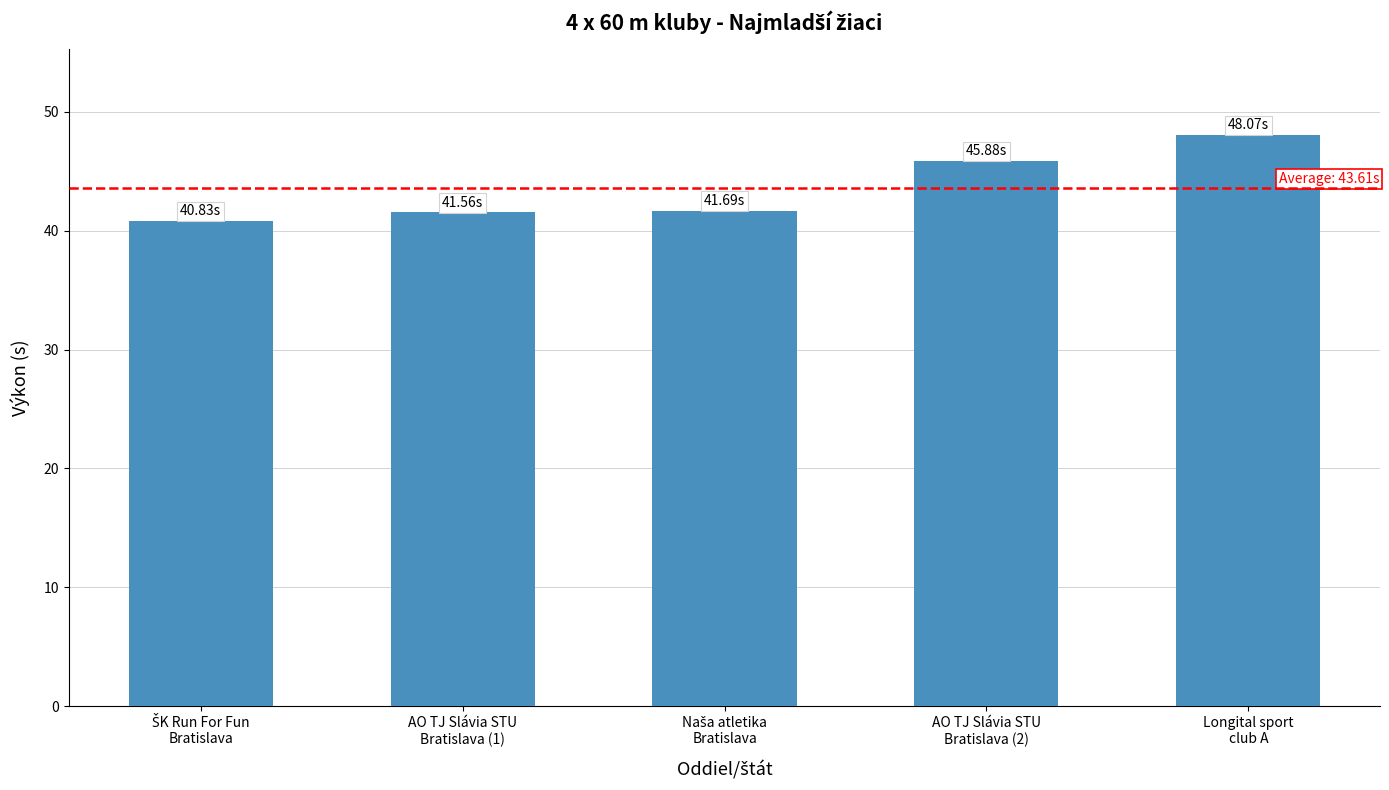

Does the chart contain any negative values?

No